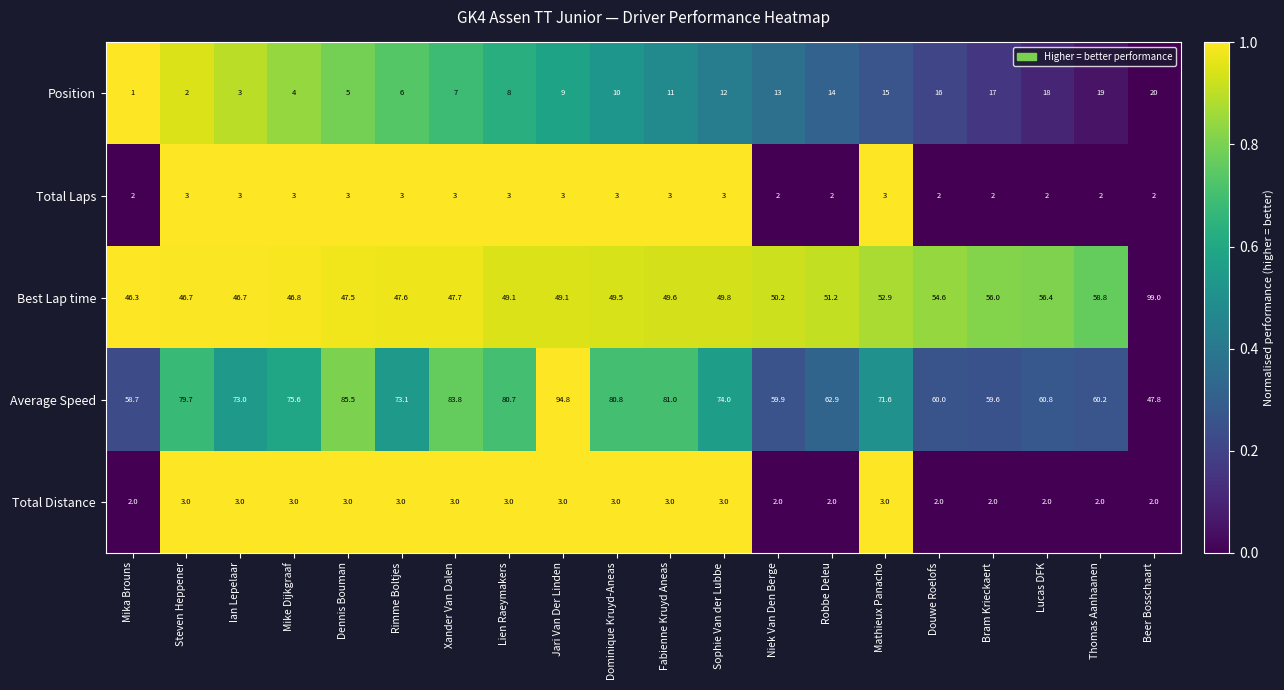

What is the spread (max minus min) of values at Beer Bosschaart?

97.0